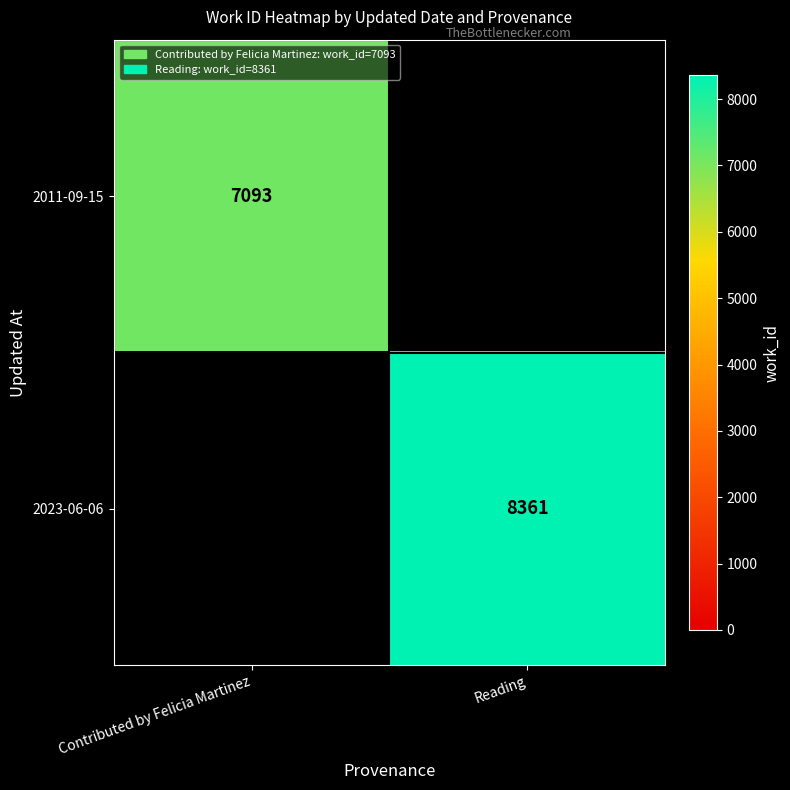

What is the difference between the highest and lowest values at Contributed by Felicia Martinez?

7093